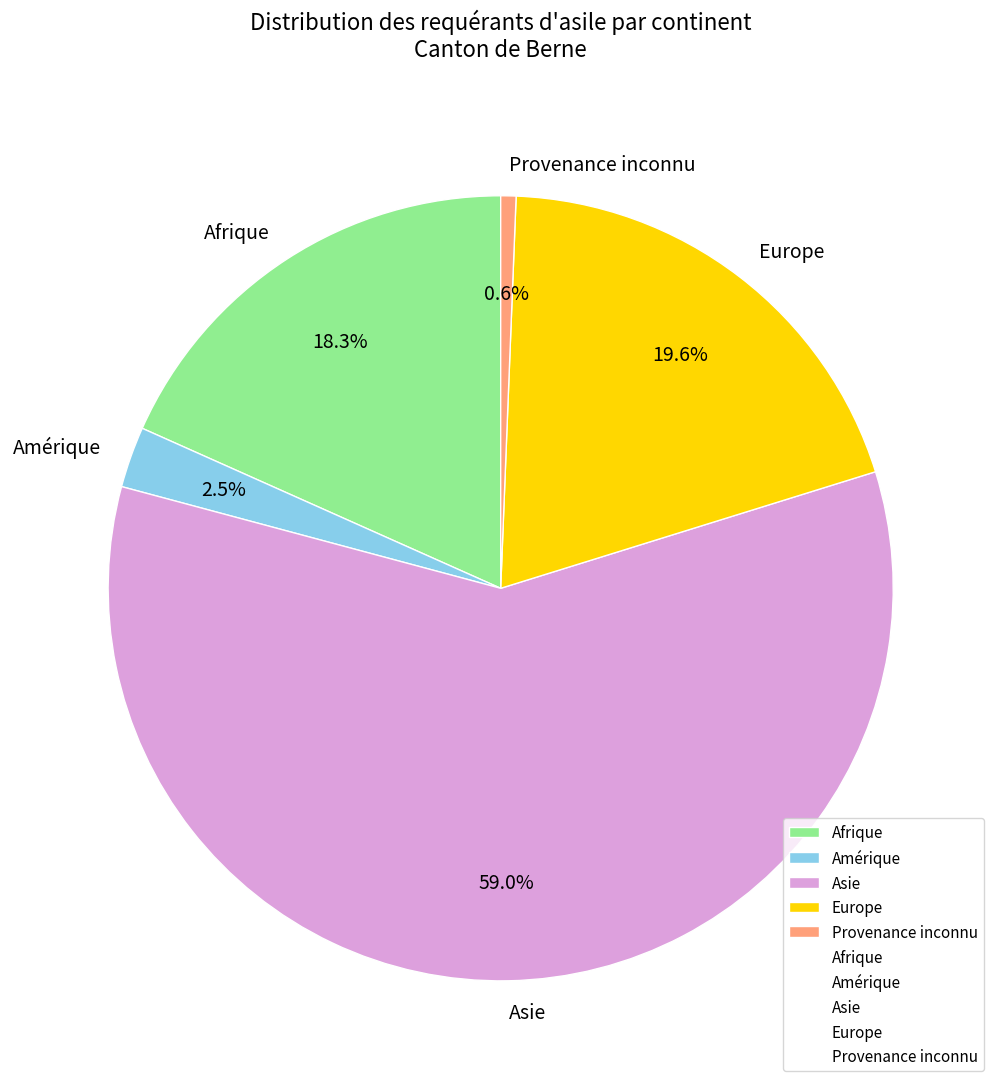

The Europe slice represents 27% of the pie. True or false?

False